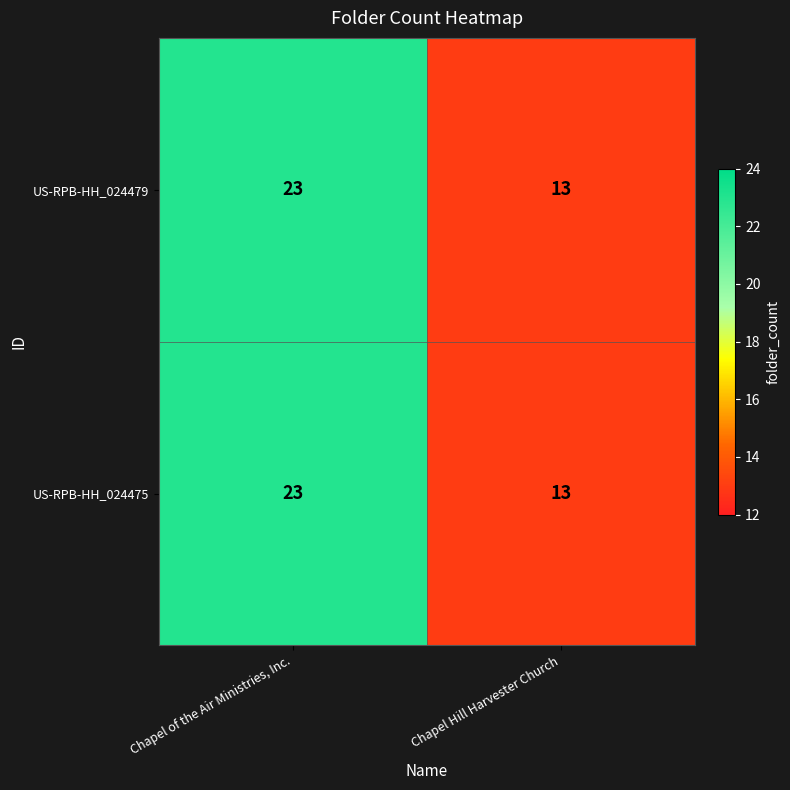

What is the sum of all US-RPB-HH_024475 values?

36